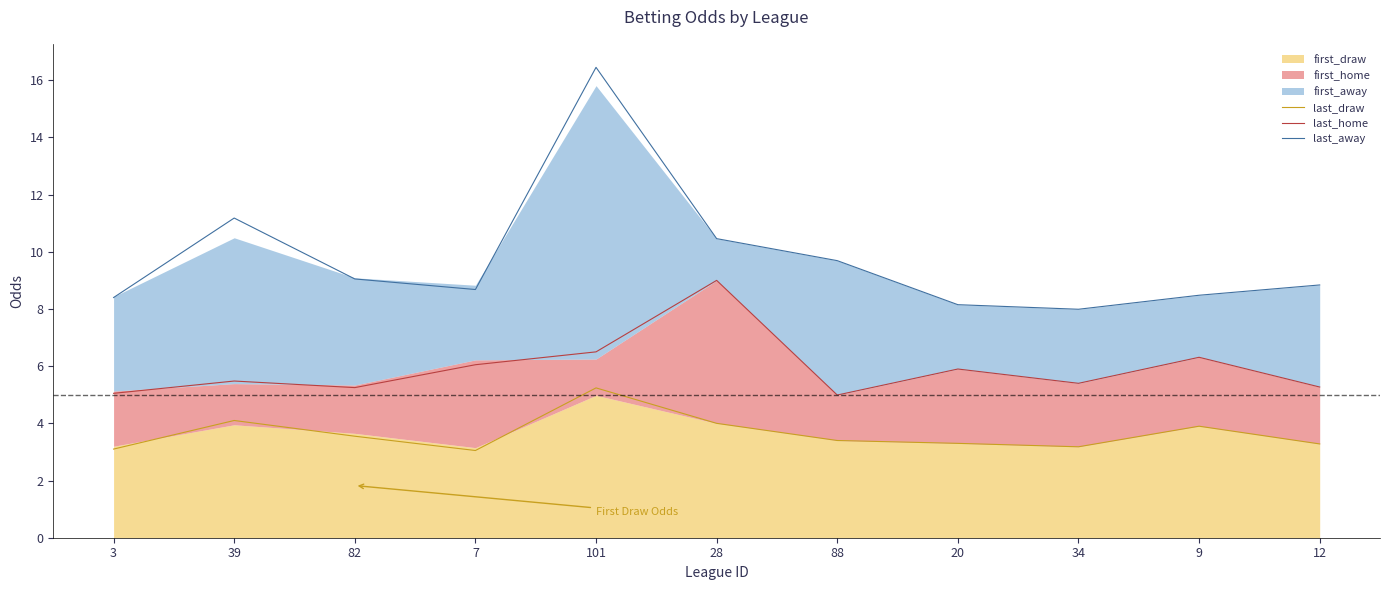

At which category does the chart reach its minimum across all series?

7